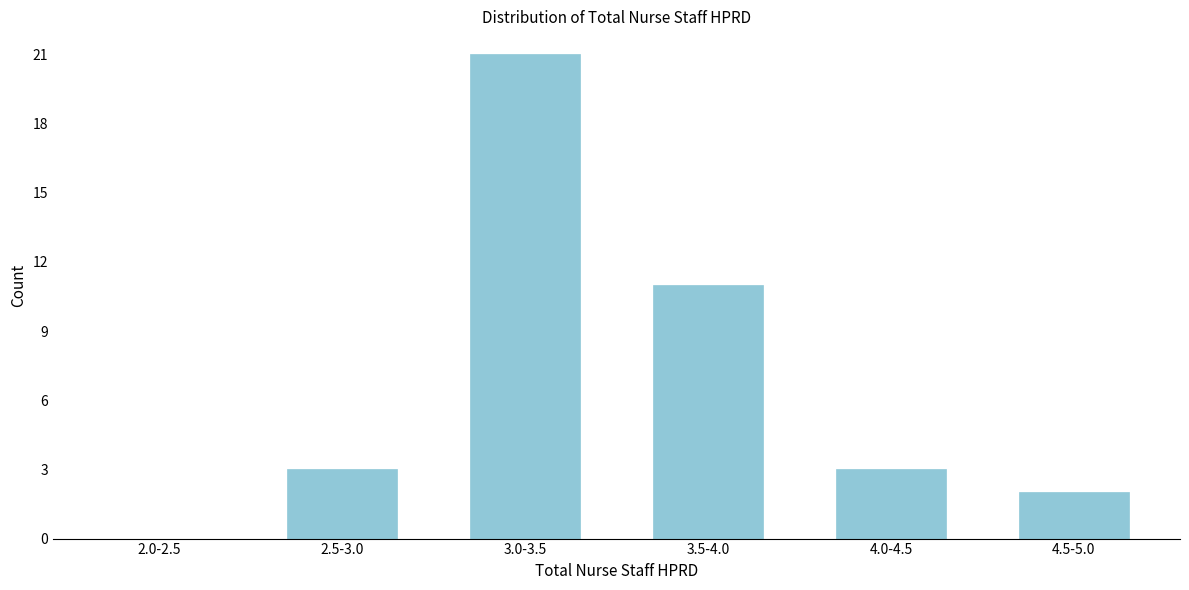

Is it true that the value at 4.5-5.0 is 1?

False